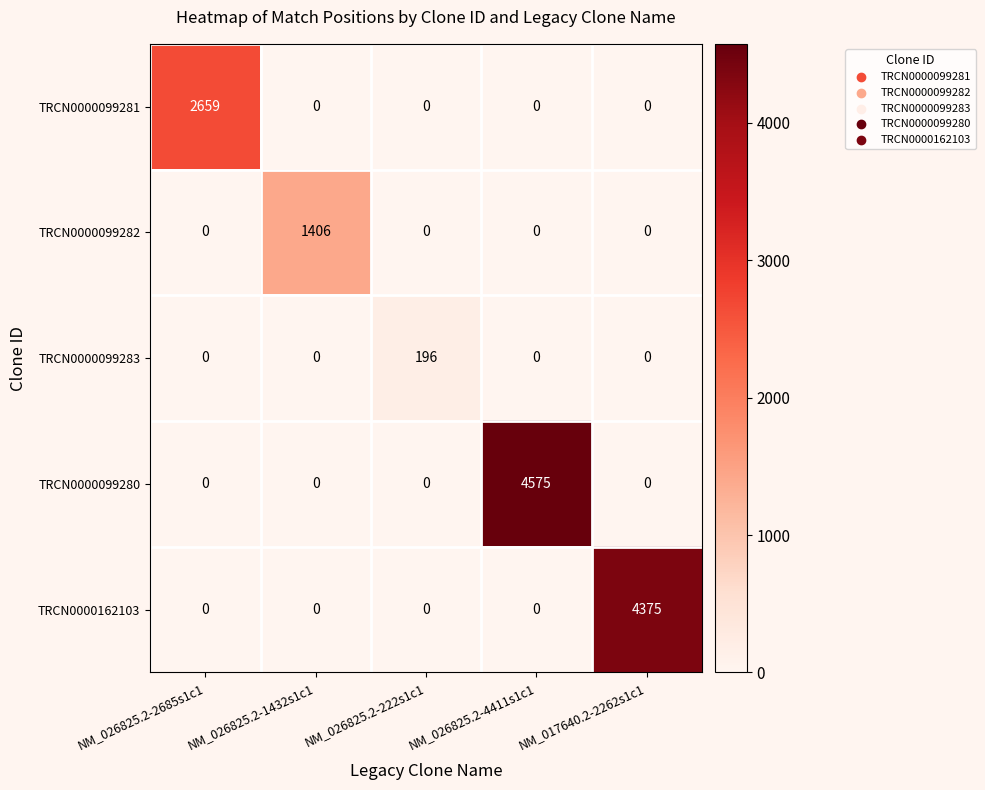

List the series in order of their peak value, lowest first.

TRCN0000099283, TRCN0000099282, TRCN0000099281, TRCN0000162103, TRCN0000099280